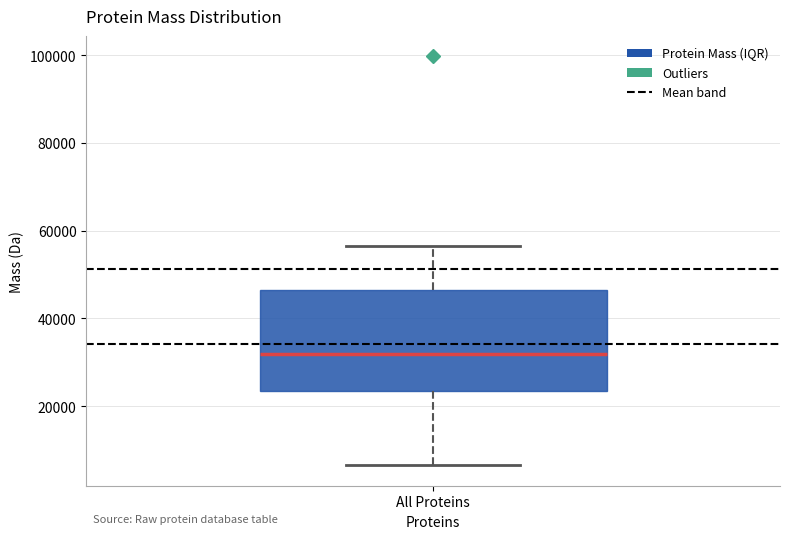

Where does the lower whisker of the box for All Proteins end on the y-axis? The values are not printed on the chart, so give them approximately, as read against the axis.

6000